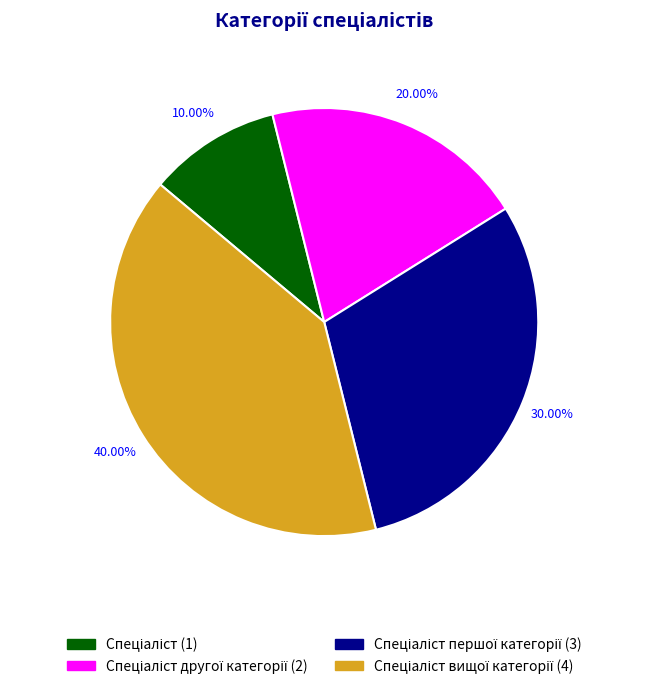

Is there a majority slice in this chart?

No